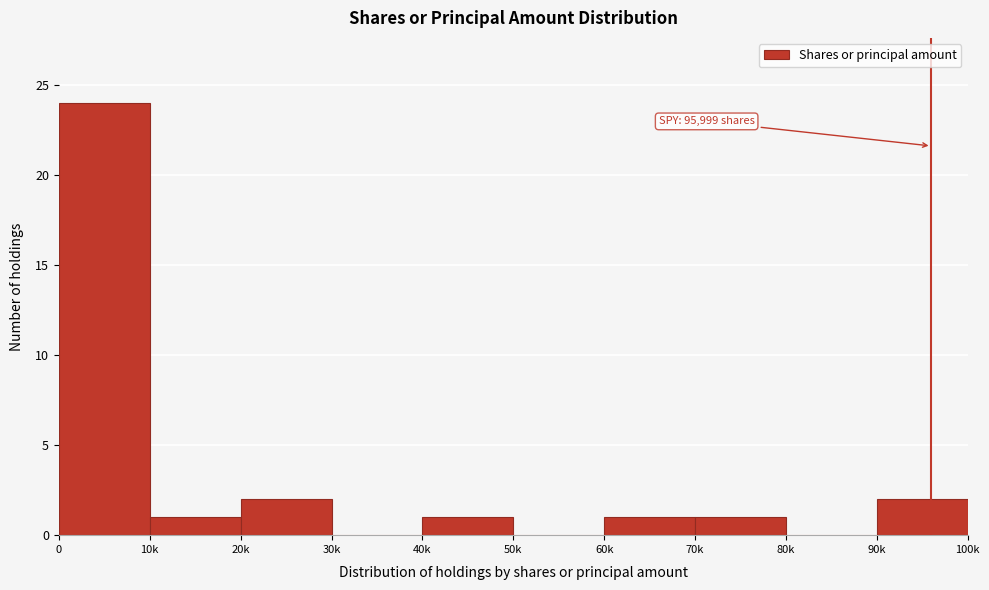

Reading left to right, extract all data points from this chart.

0=24	10k=1	20k=2	30k=0	40k=1	50k=0	60k=1	70k=1	80k=0	90k=2